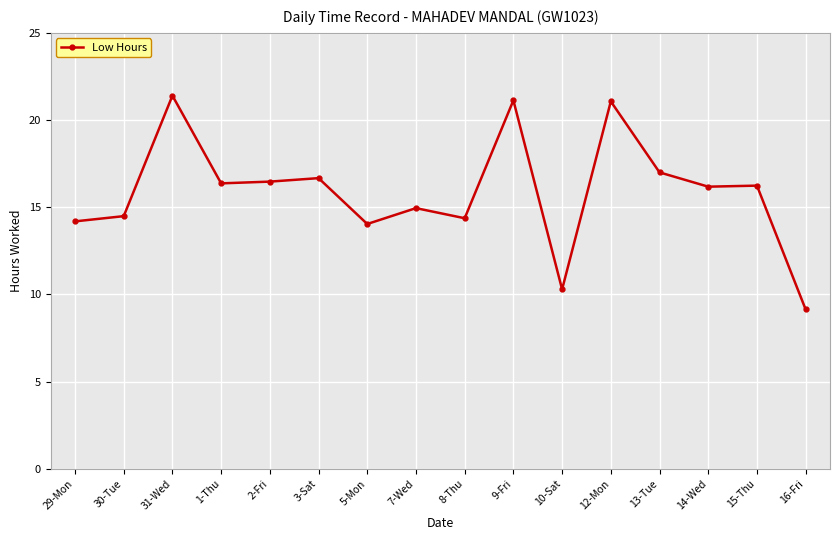

How many lines are shown in the chart?

1